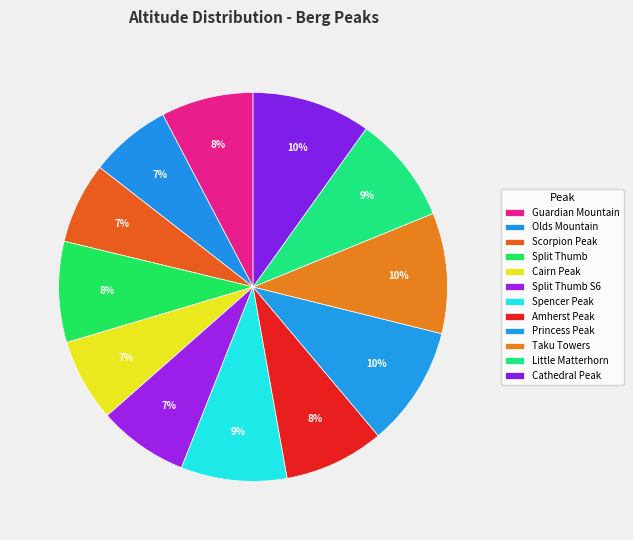

Count the number of slices in the pie.

12